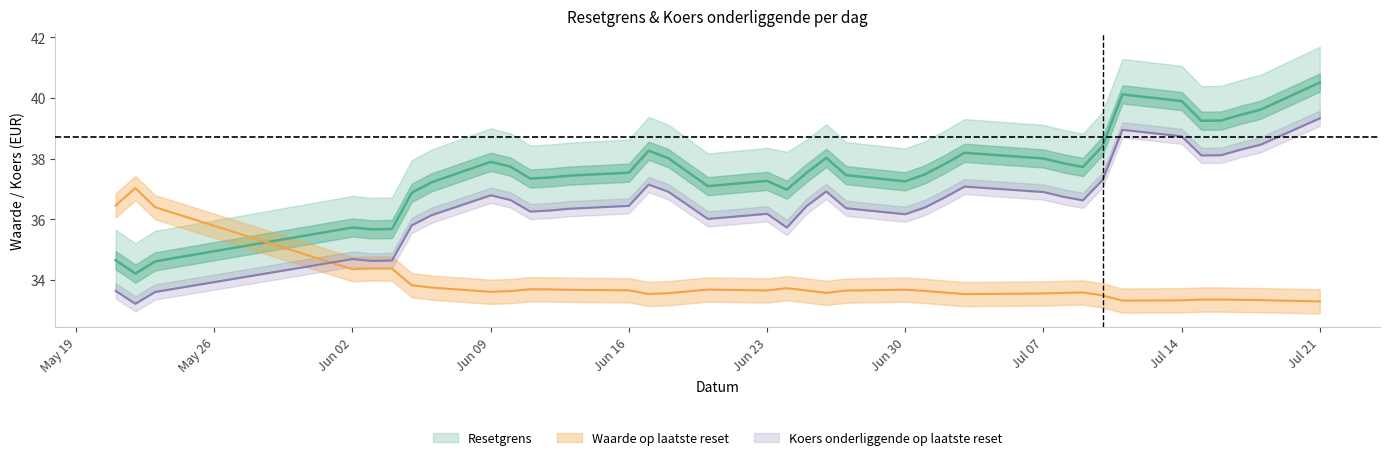

Where does the Koers onderliggende op laatste reset series first go above 36?

2025-06-06